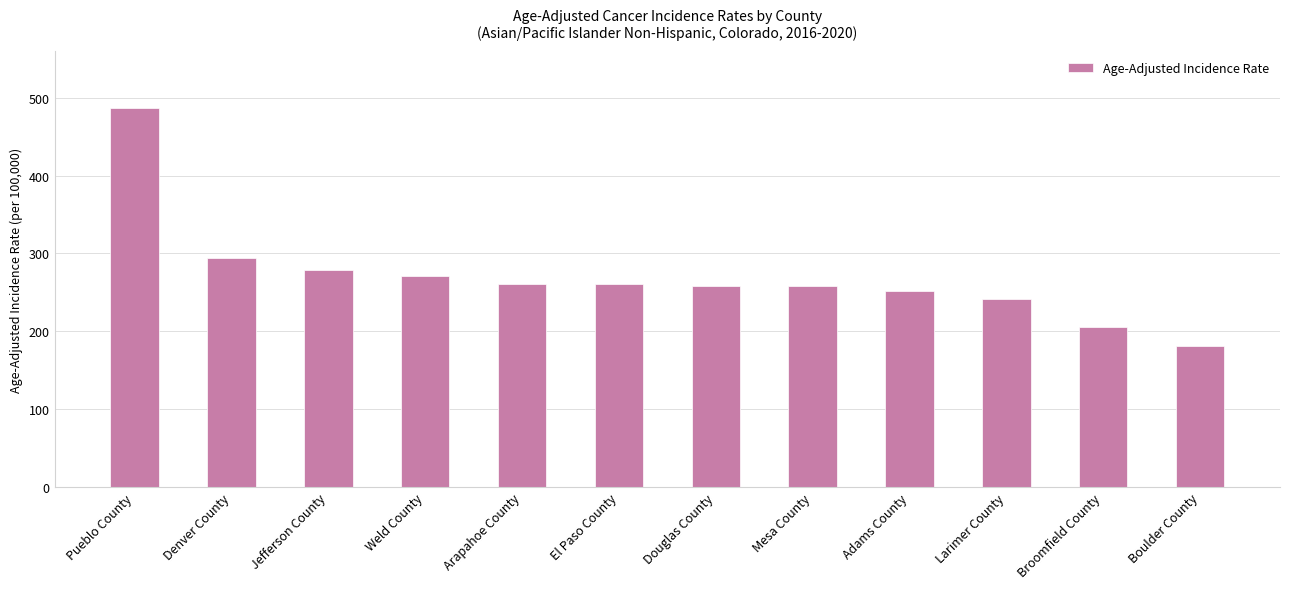

The chart shows a value of 324.4 at Boulder County. True or false?

False